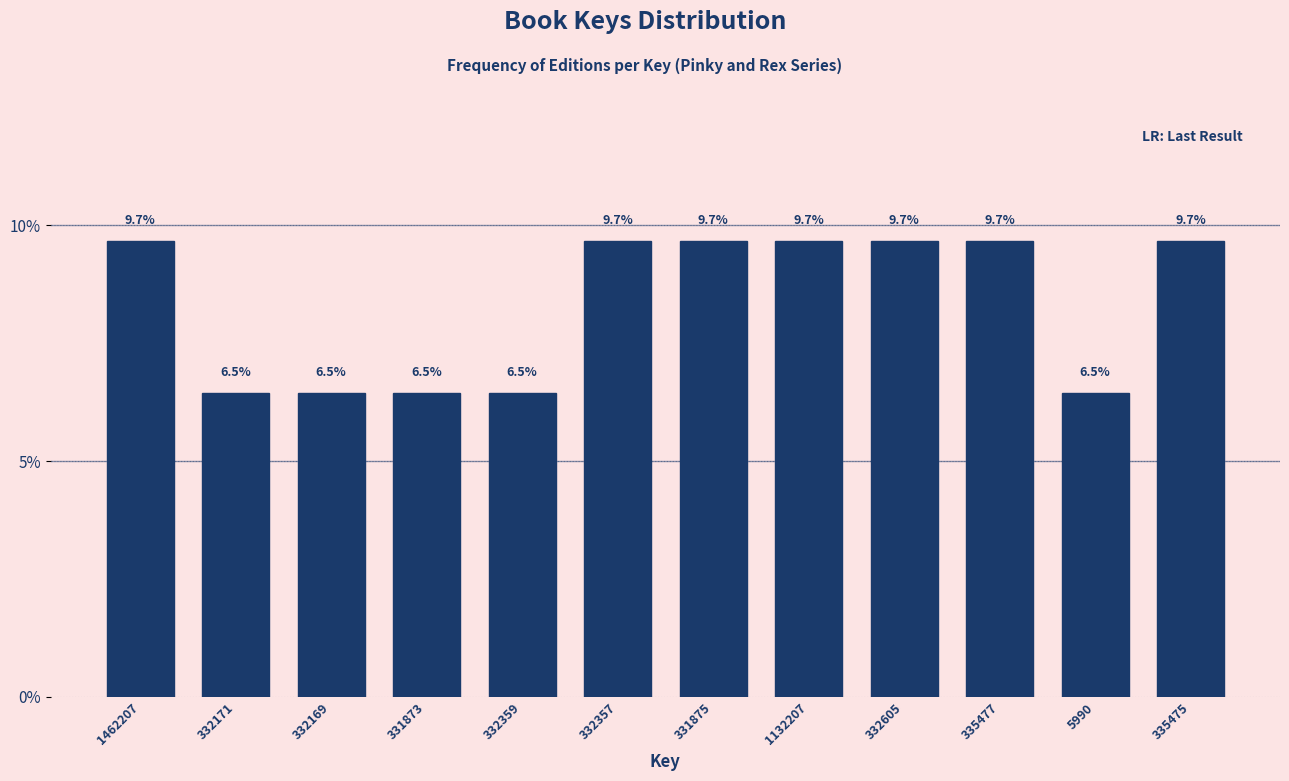

Reading left to right, extract all data points from this chart.

9.7	6.5	6.5	6.5	6.5	9.7	9.7	9.7	9.7	9.7	6.5	9.7